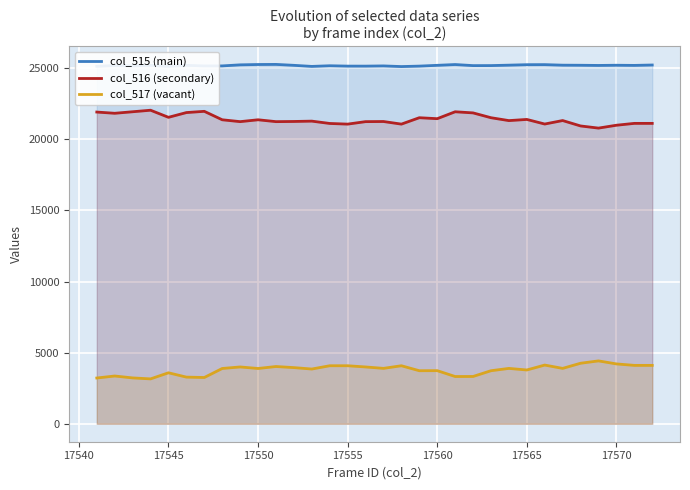

What is the sum of all col_517 (vacant) values?

121380